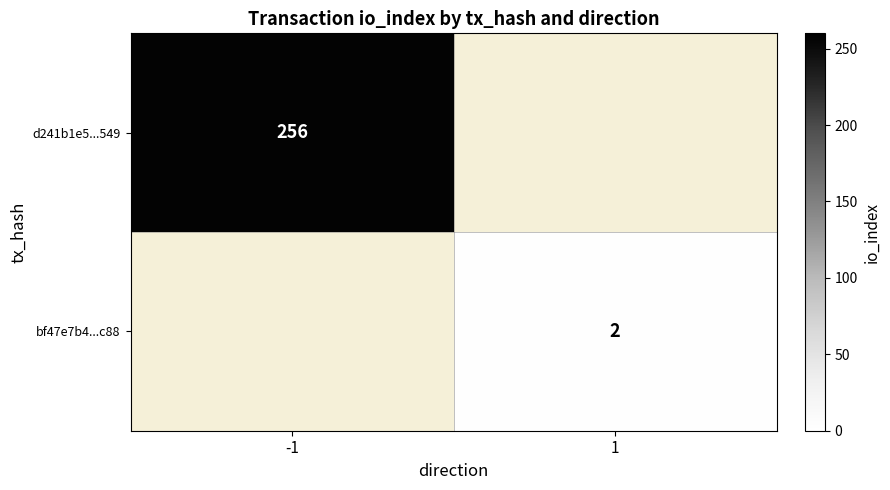

What is the maximum value shown in the chart?

256.0